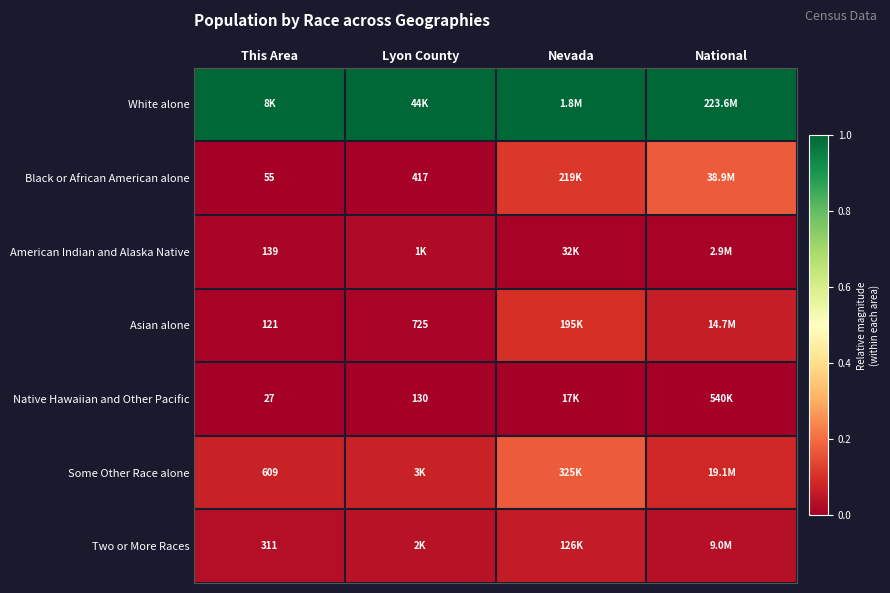

True or false: Two or More Races has a value of 0.0 at National.

False